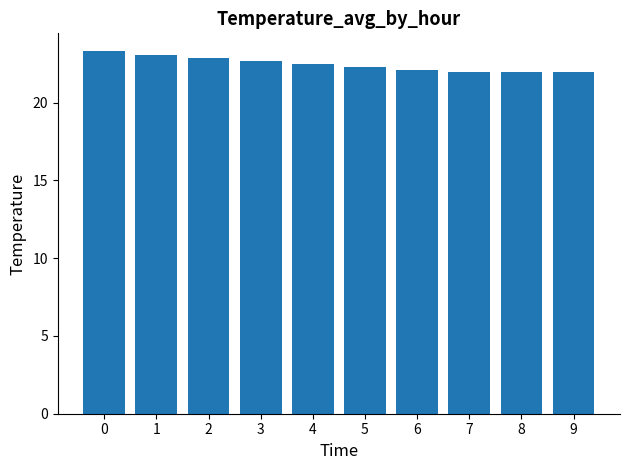

What is the ratio of the value at 4 to the value at 3?

1.0